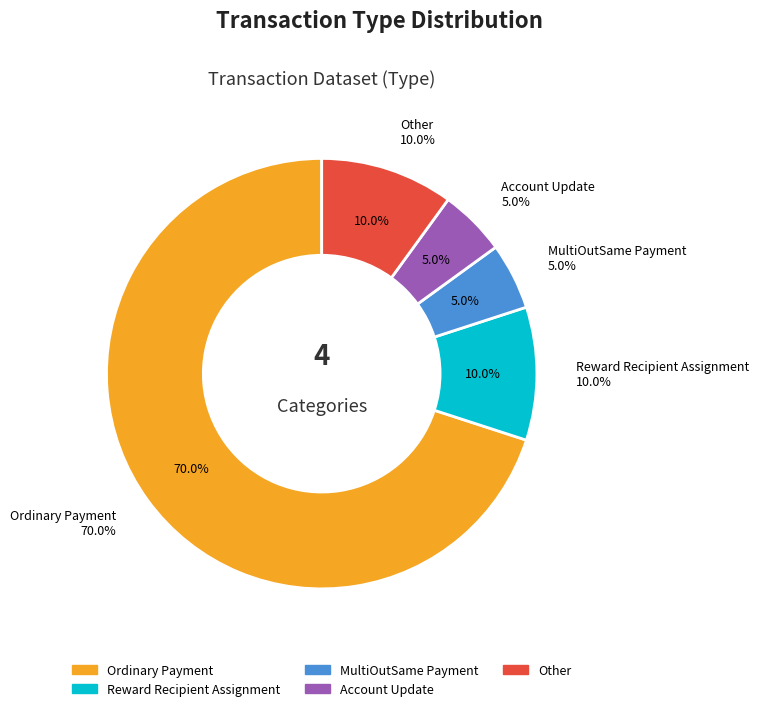

Is MultiOutSame Payment the majority of the pie?

No